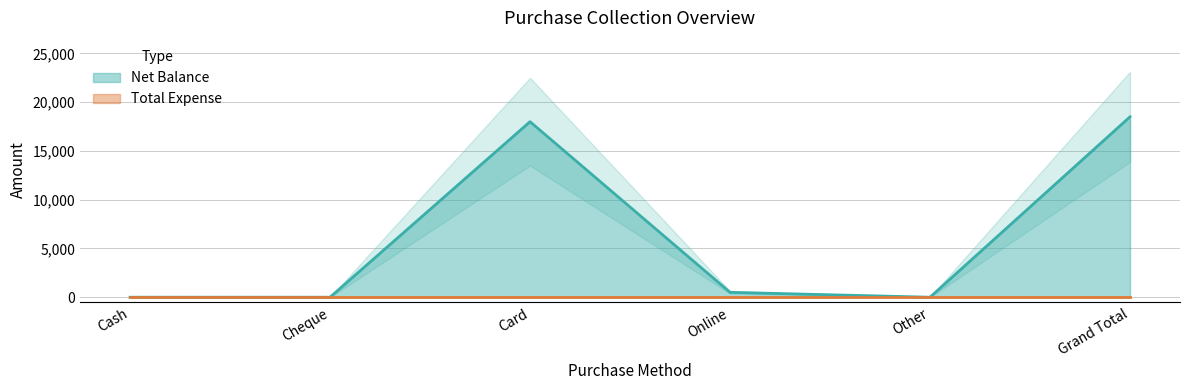

Rank the categories by value from highest to lowest.

Grand Total, Card, Online, Cash, Cheque, Other